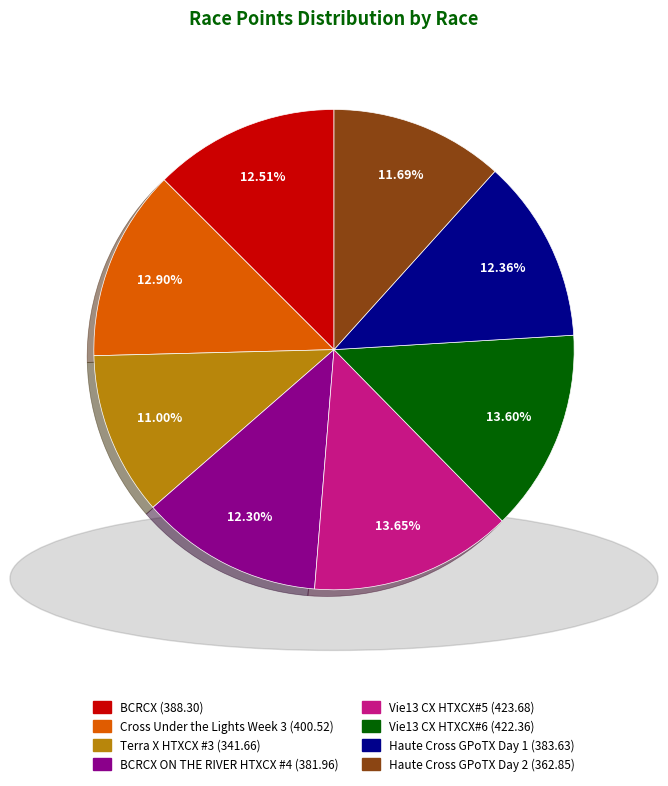

Is there a majority slice in this chart?

No